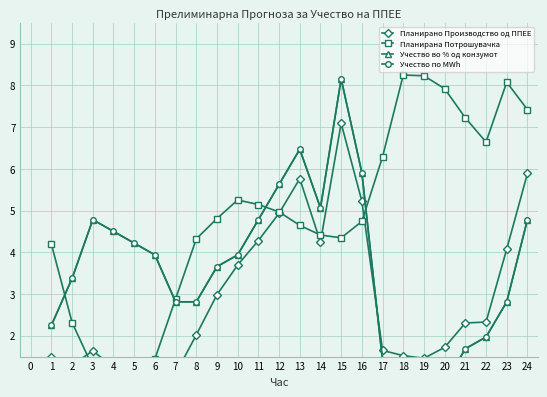

True or false: Планирано Производство од ППЕЕ and Учество по MWh cross at least once.

True